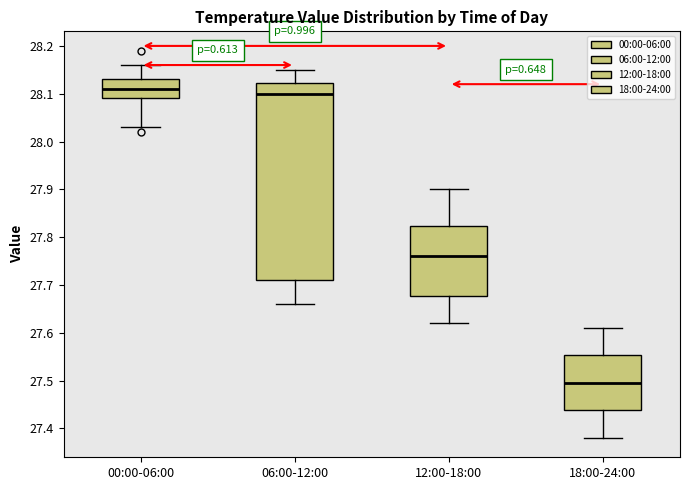

Reading left to right, read every box against the y-axis: the position of its median line, the range the box covers, and the ends of its whiskers. The values are not printed on the chart, so give them approximately, as read against the axis.

00:00-06:00: median 28.11, box 28.09 to 28.13, whiskers 28.03 to 28.16
06:00-12:00: median 28.10, box 27.71 to 28.12, whiskers 27.66 to 28.15
12:00-18:00: median 27.76, box 27.68 to 27.82, whiskers 27.62 to 27.90
18:00-24:00: median 27.50, box 27.44 to 27.55, whiskers 27.38 to 27.61